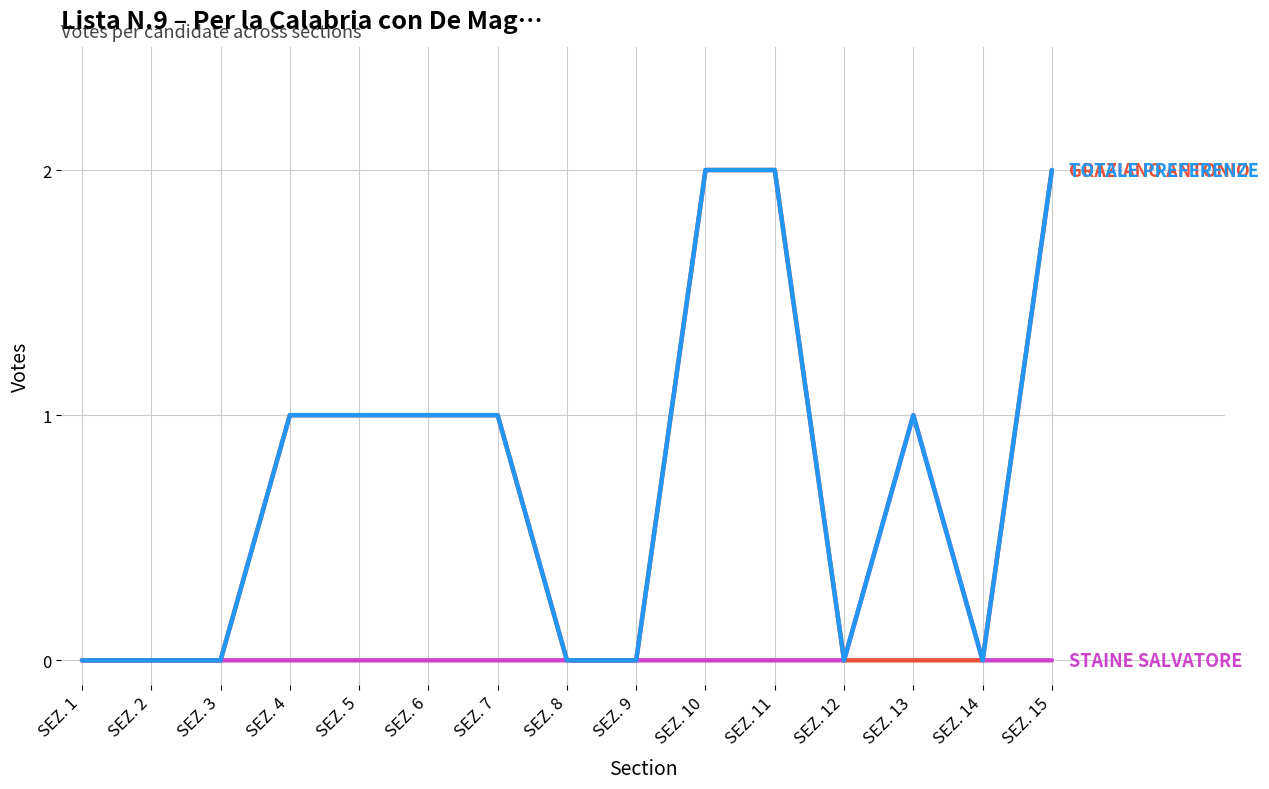

Does the chart have visible grid lines?

Yes